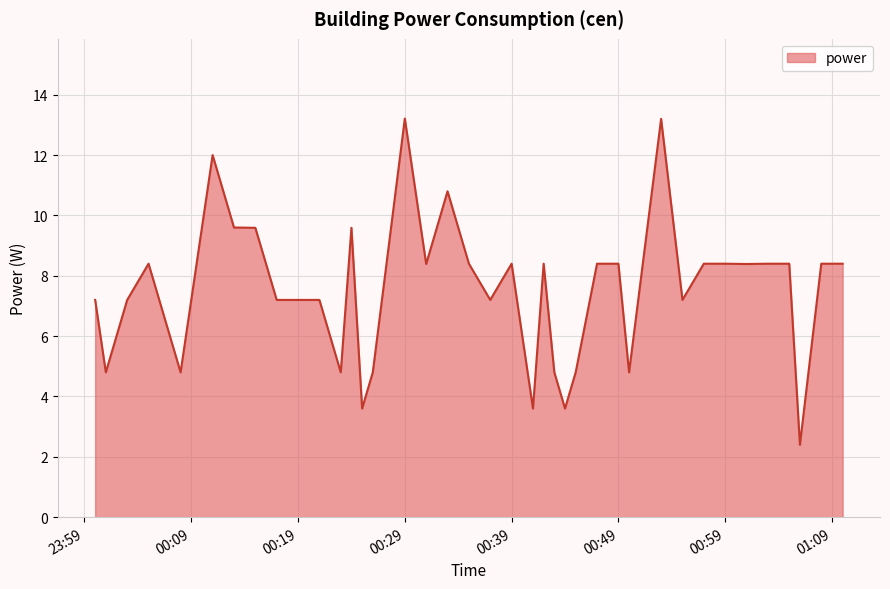

What is the smallest value displayed?

2.4